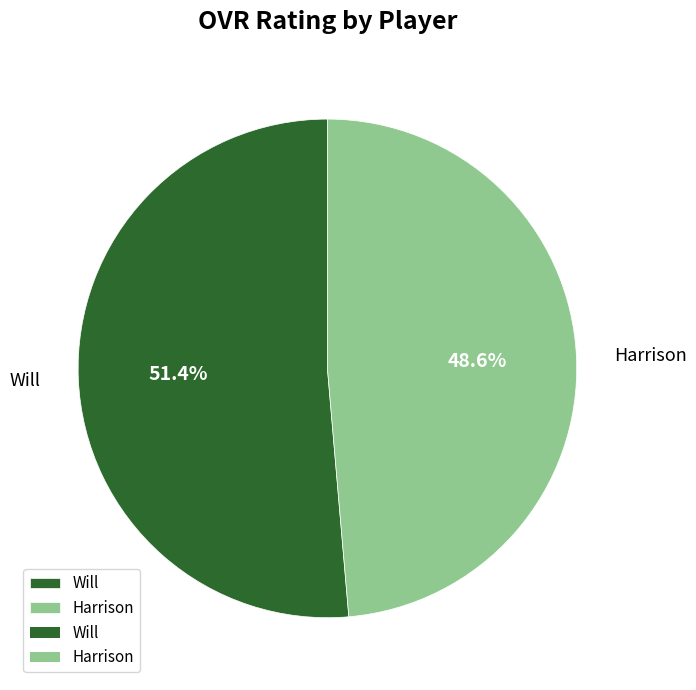

What percentage is NOT represented by Will?

48.6%